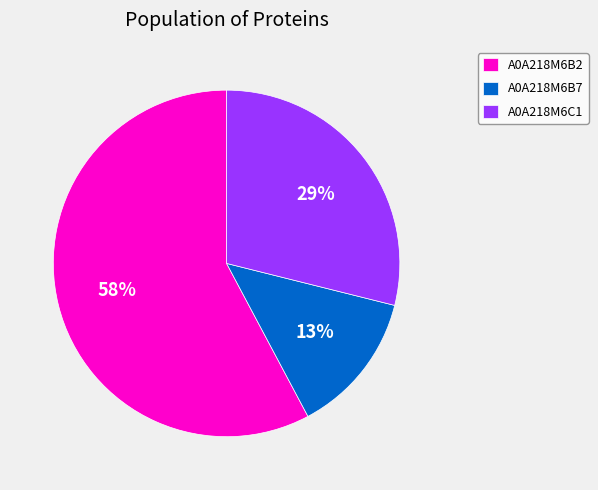

Count the number of slices in the pie.

3